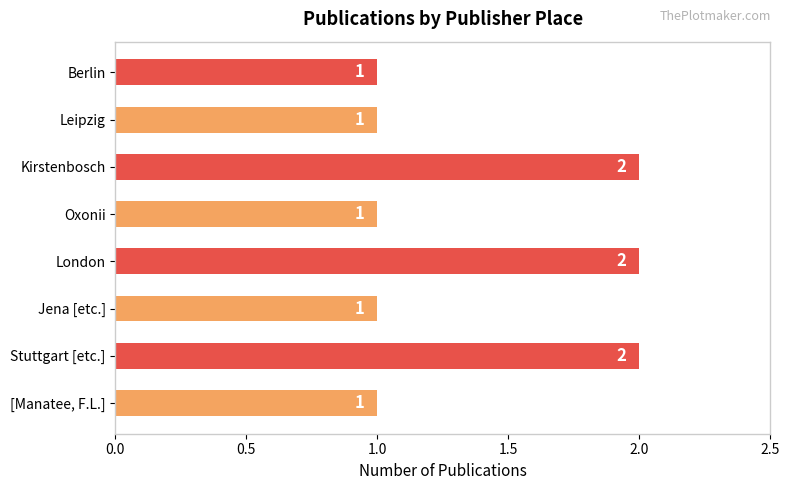

Approximately how many times larger is the value at Kirstenbosch compared to Stuttgart [etc.]?

1.0